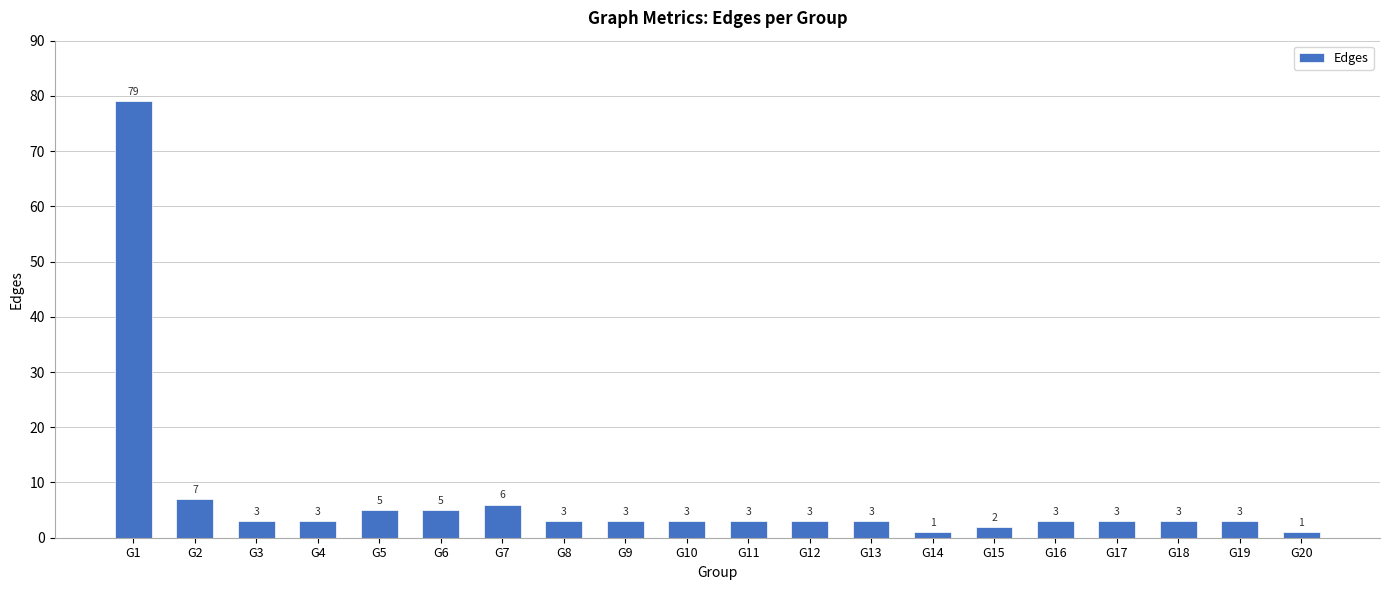

What is the difference between the maximum and minimum values?

78